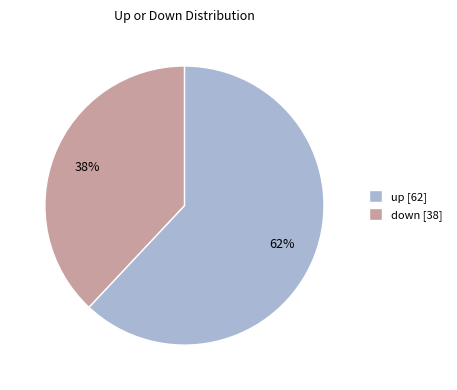

The up slice represents 74% of the pie. True or false?

False